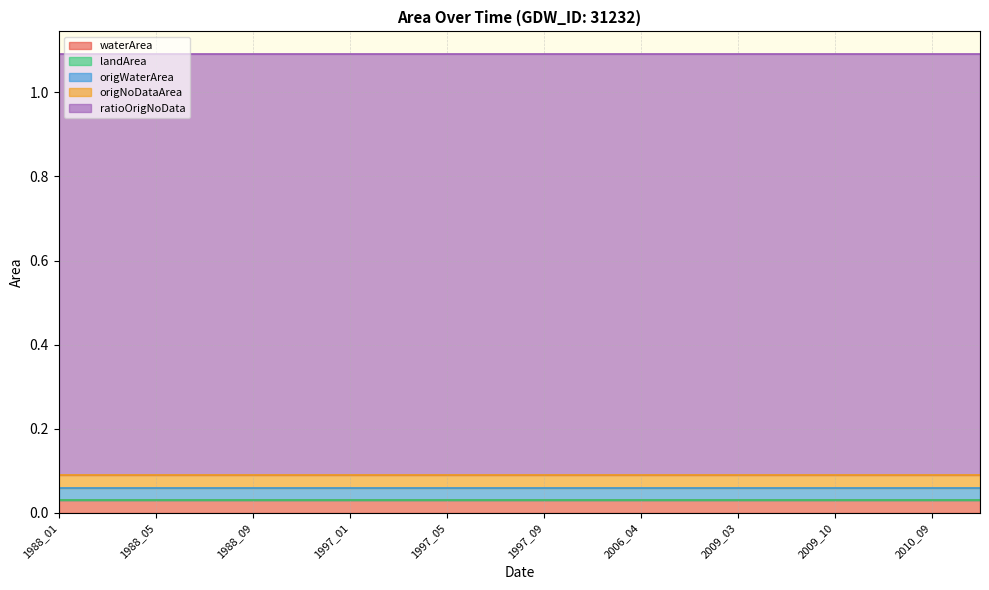

What is the sum of all origWaterArea values?

0.6